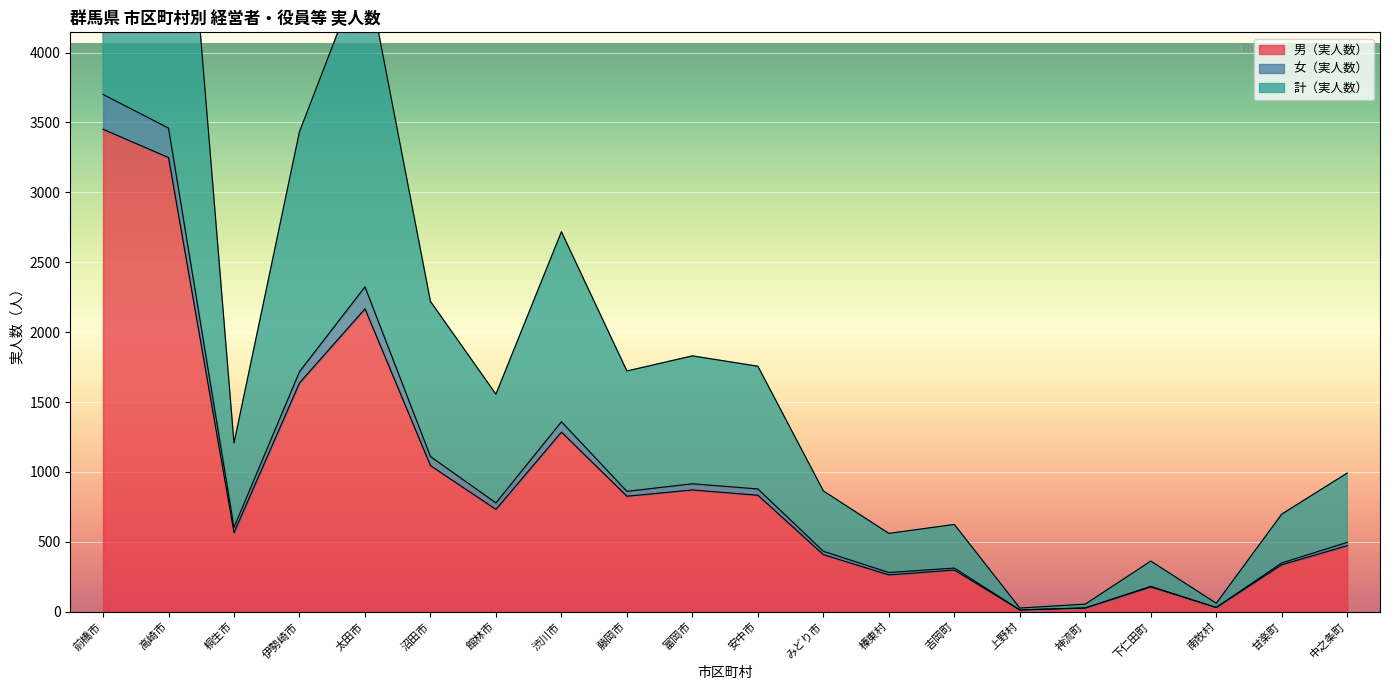

True or false: 女（実人数） and 計（実人数） intersect in this chart.

False